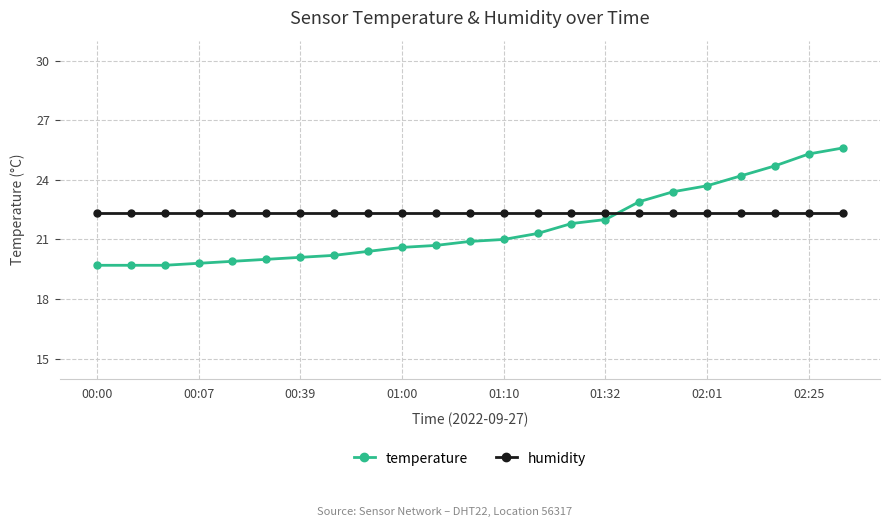

Which series has the widest spread of values?

temperature